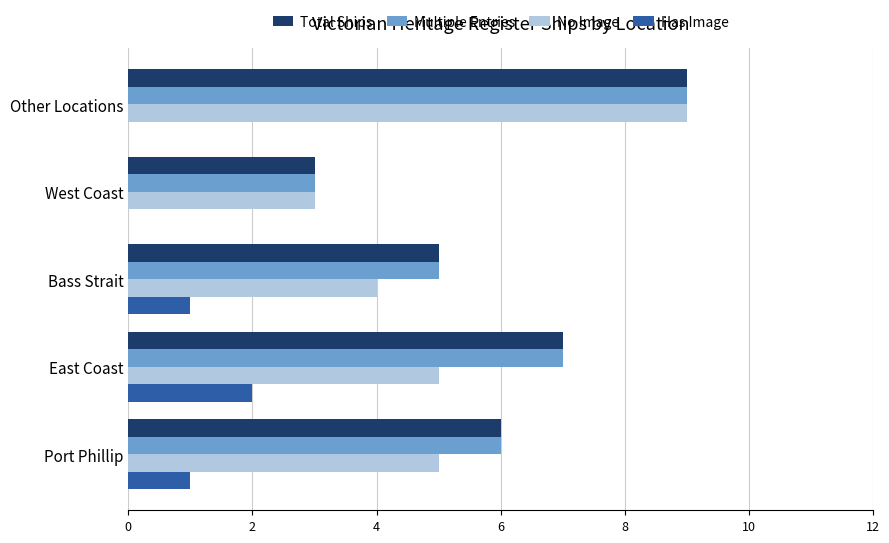

What is the sum of the Has Image values at Port Phillip and East Coast?

3